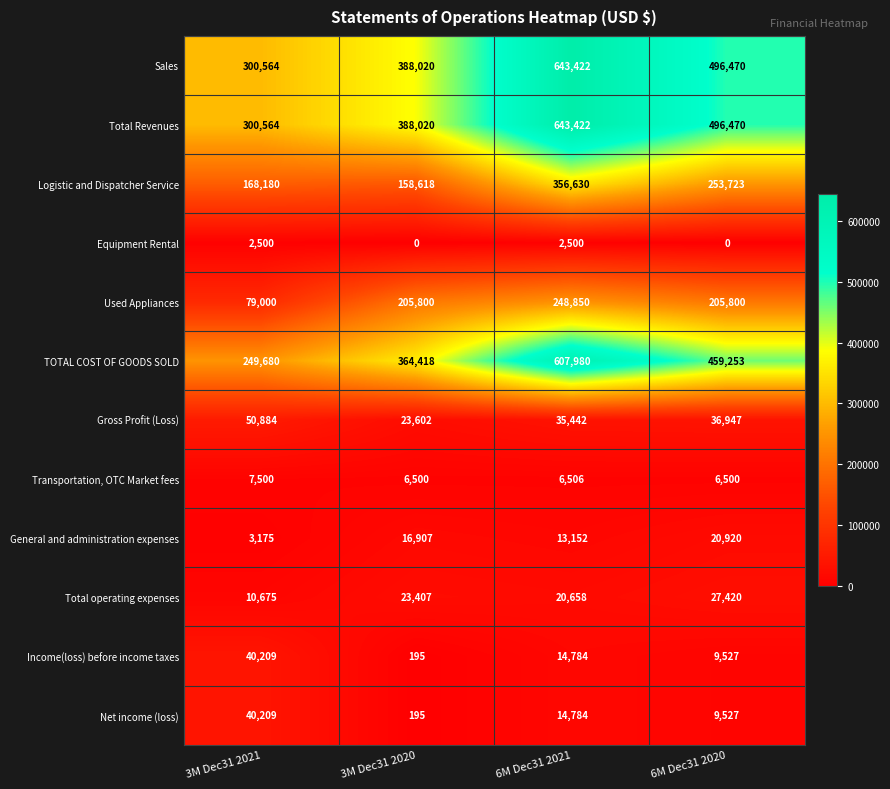

How many series are shown in this chart?

12